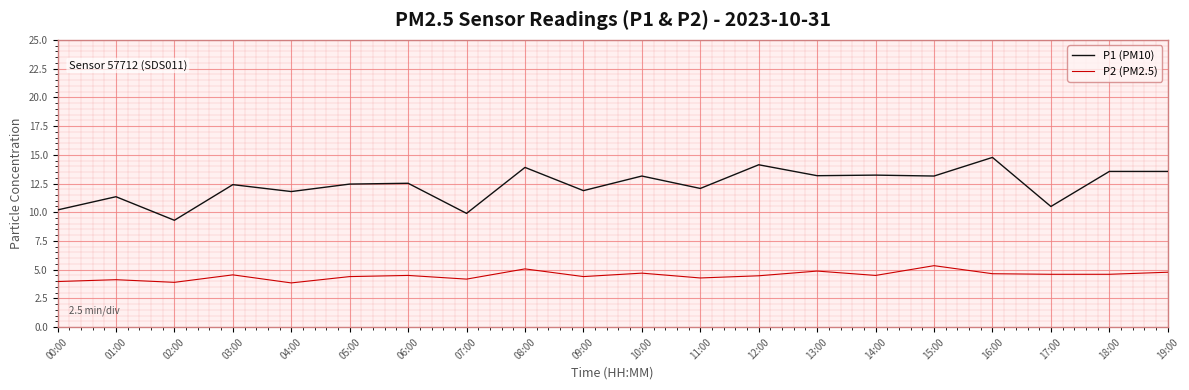

Is this an area chart (filled region under the line)?

No